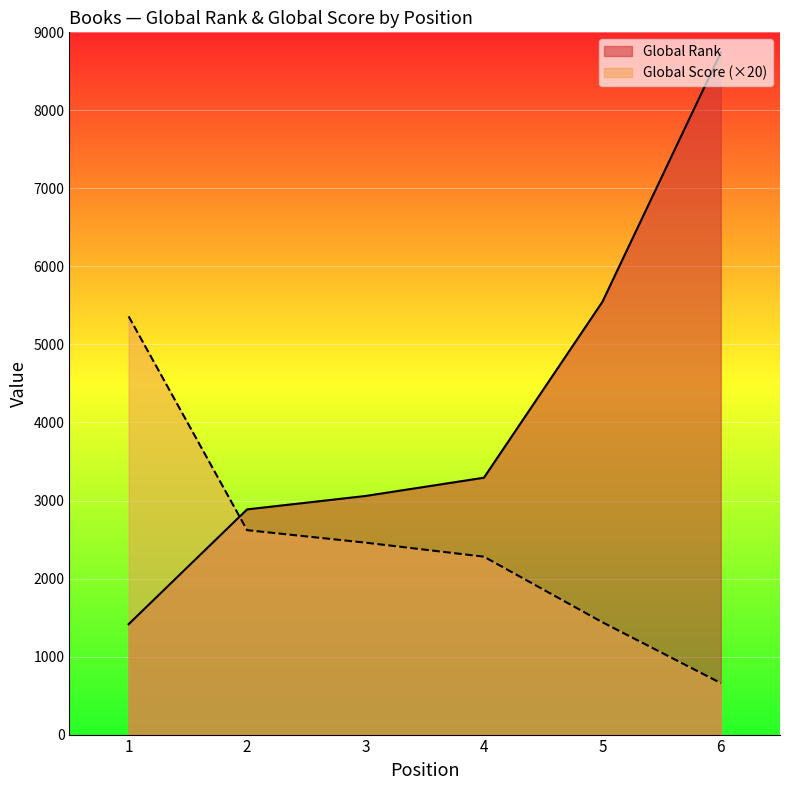

Reading left to right, transcribe all the data shown in this chart.

Global Rank: 1415	2886	3058	3292	5545	8740
Global Score: 5360	2620	2460	2280	1440	660